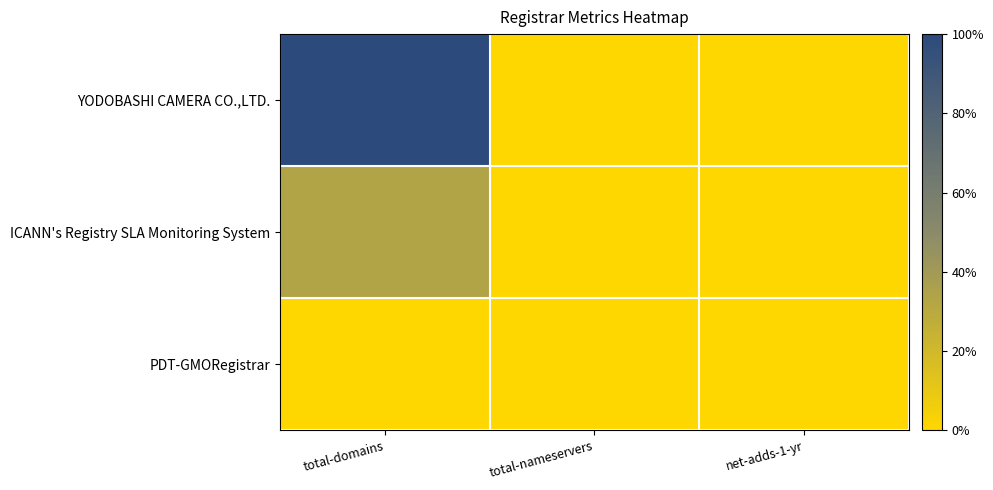

At how many categories does at least one series exceed 0?

1